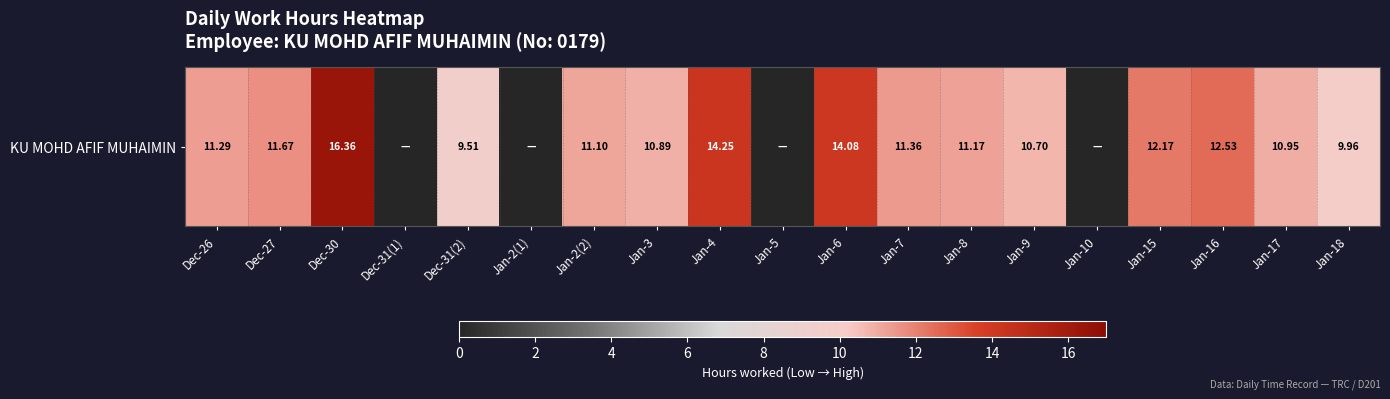

Count the number of categories in the chart.

19